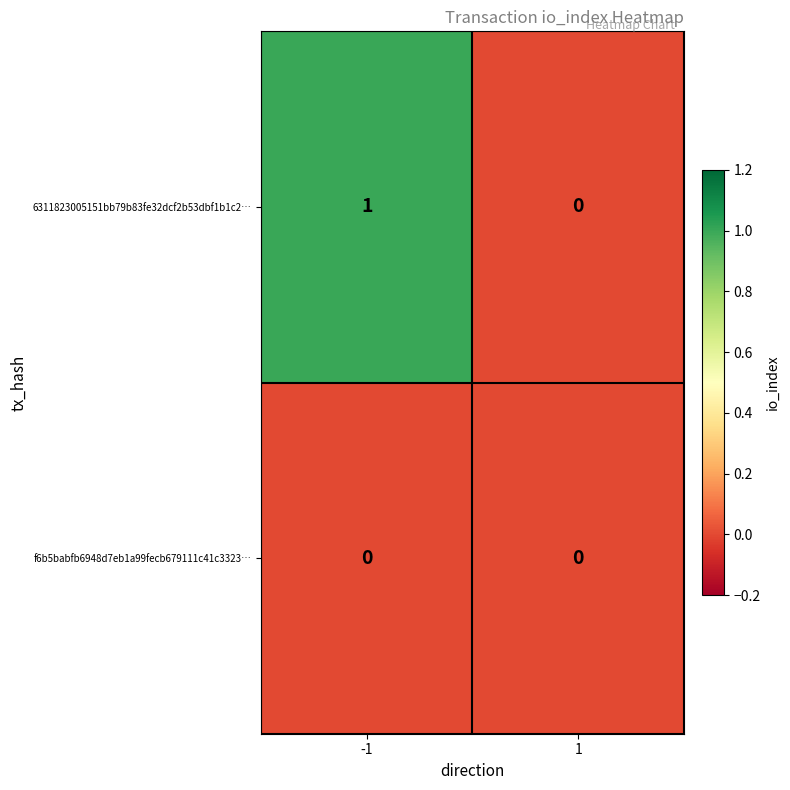

List the series in order of their overall mean, lowest first.

f6b5babfb6948d7eb1a99fecb679111c41c3323…, 6311823005151bb79b83fe32dcf2b53dbf1b1c2…